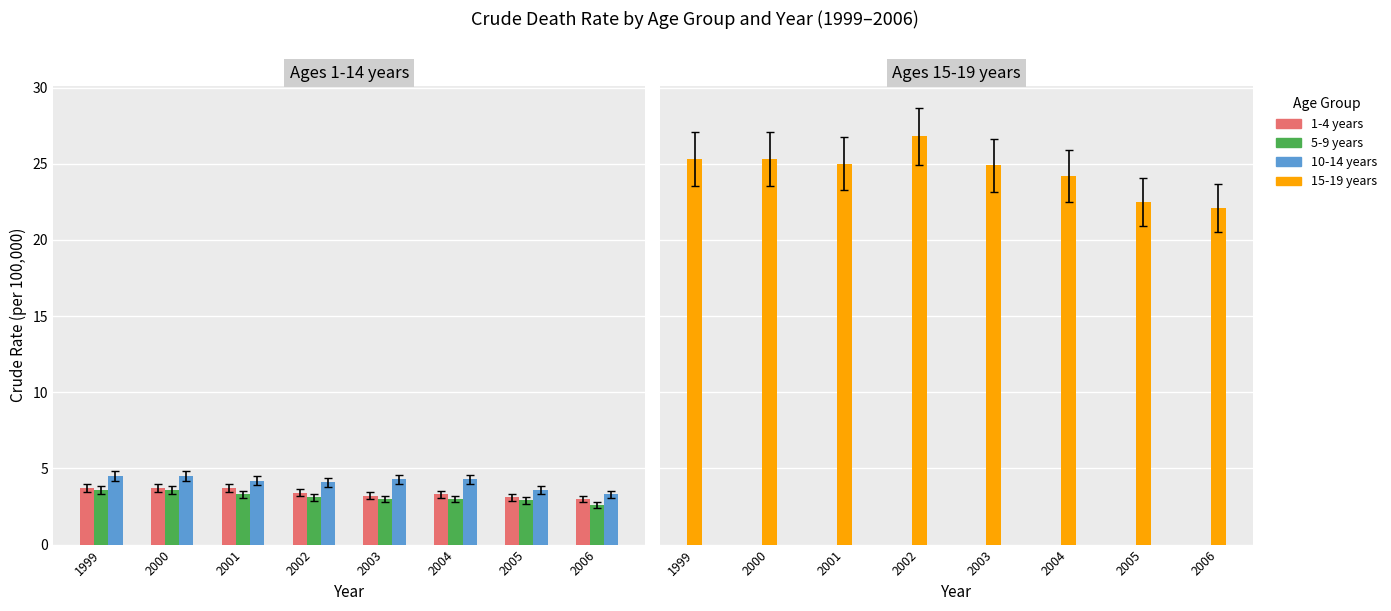

Is it true that 10-14 years equals 4.1 at 2002?

True